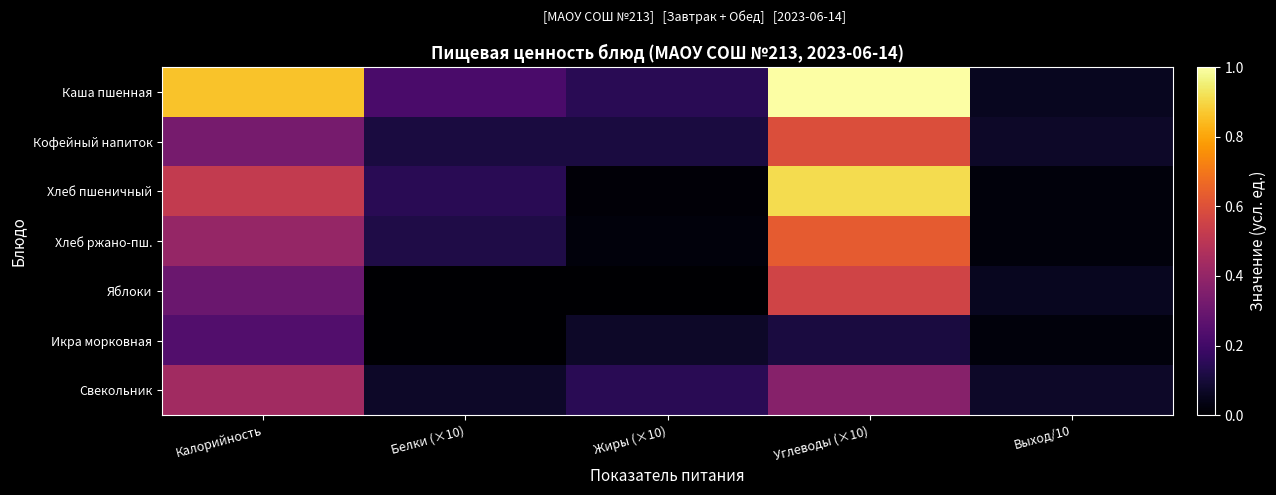

What is the spread (max minus min) of values at Выход/10?

0.1